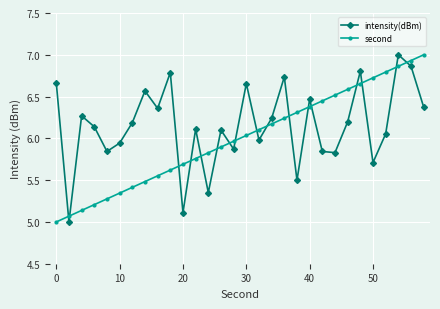

What is the maximum value for second?

7.0